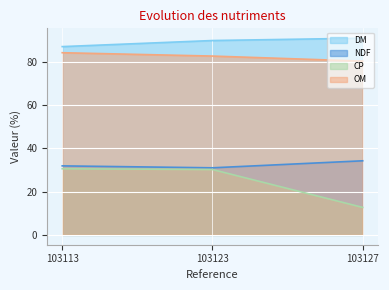

True or false: OM has a value of 80.3 at 103127.

True